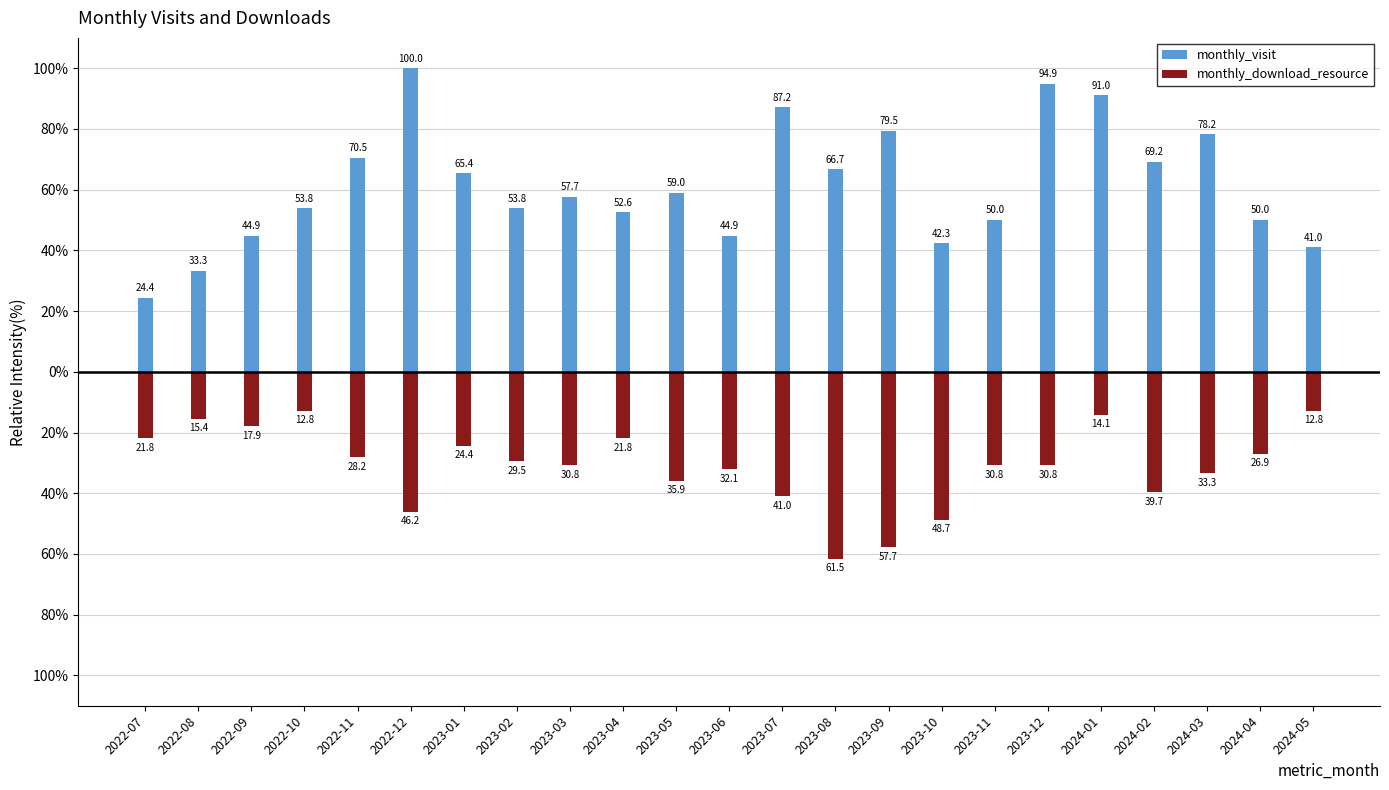

What is the label of the 3rd bar from the left?

2022-09